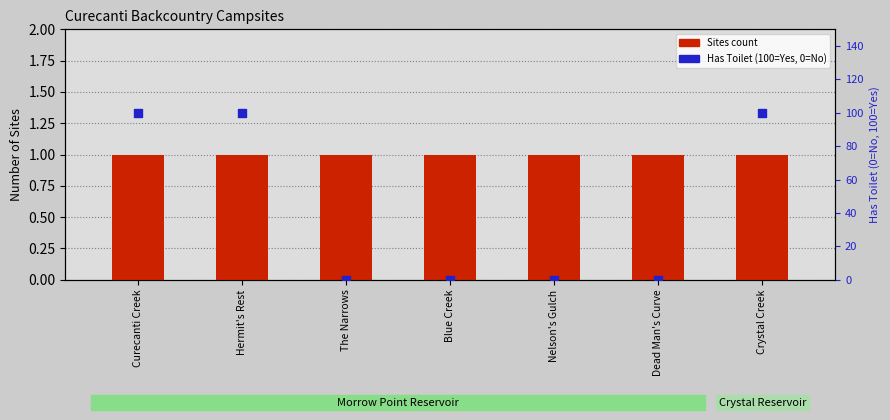

Which series reaches the minimum Y coordinate?

Has Toilet (%)